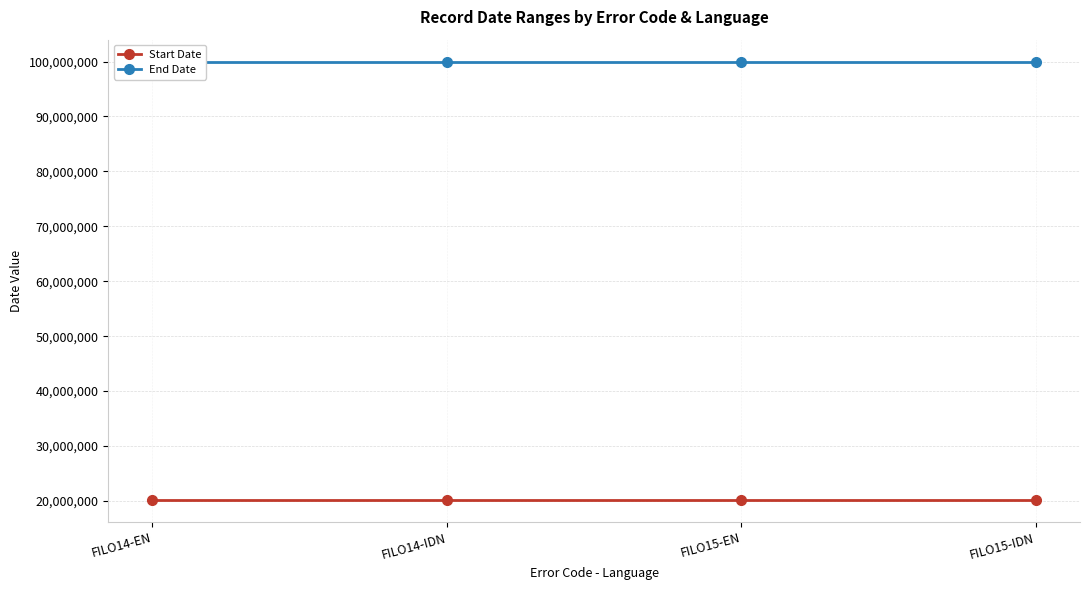

At which label does Start Date reach its minimum?

FILO14-EN